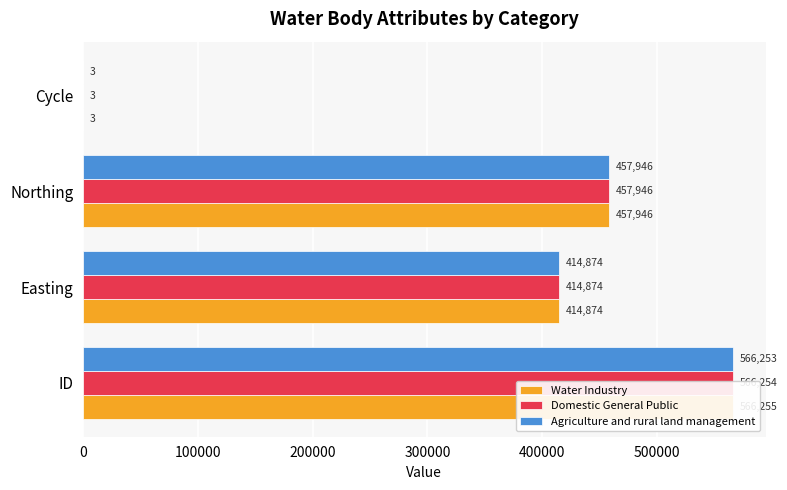

What is the difference between the maximum and minimum values in the Water Industry series?

566252